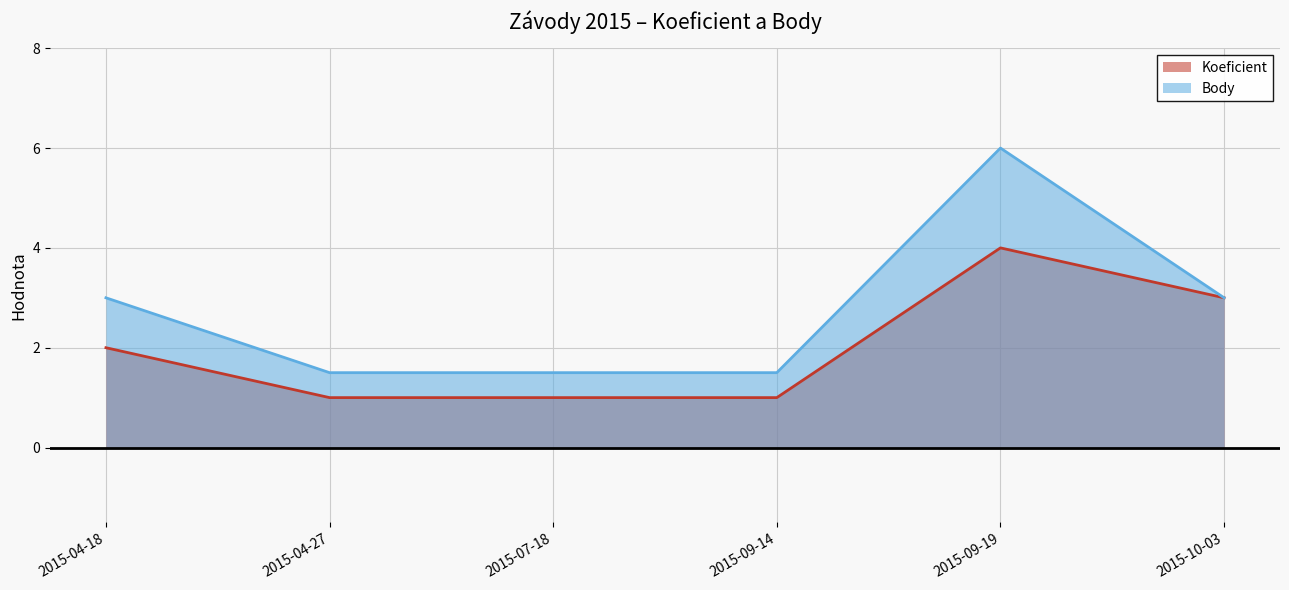

Where is the first local maximum for Body?

2015-09-19